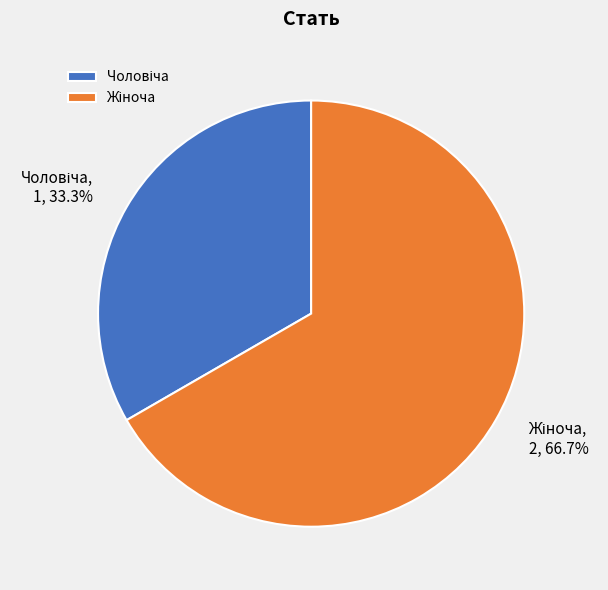

Is there a majority slice in this chart?

Yes